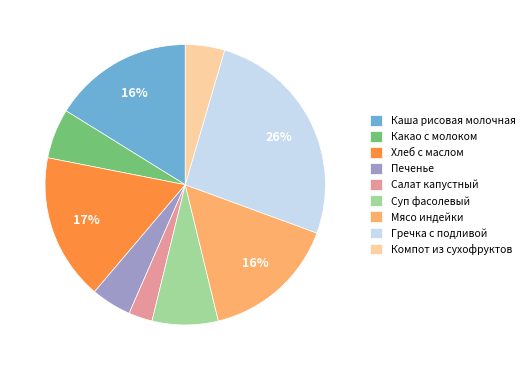

Does Какао с молоком represent more than half of the total?

No